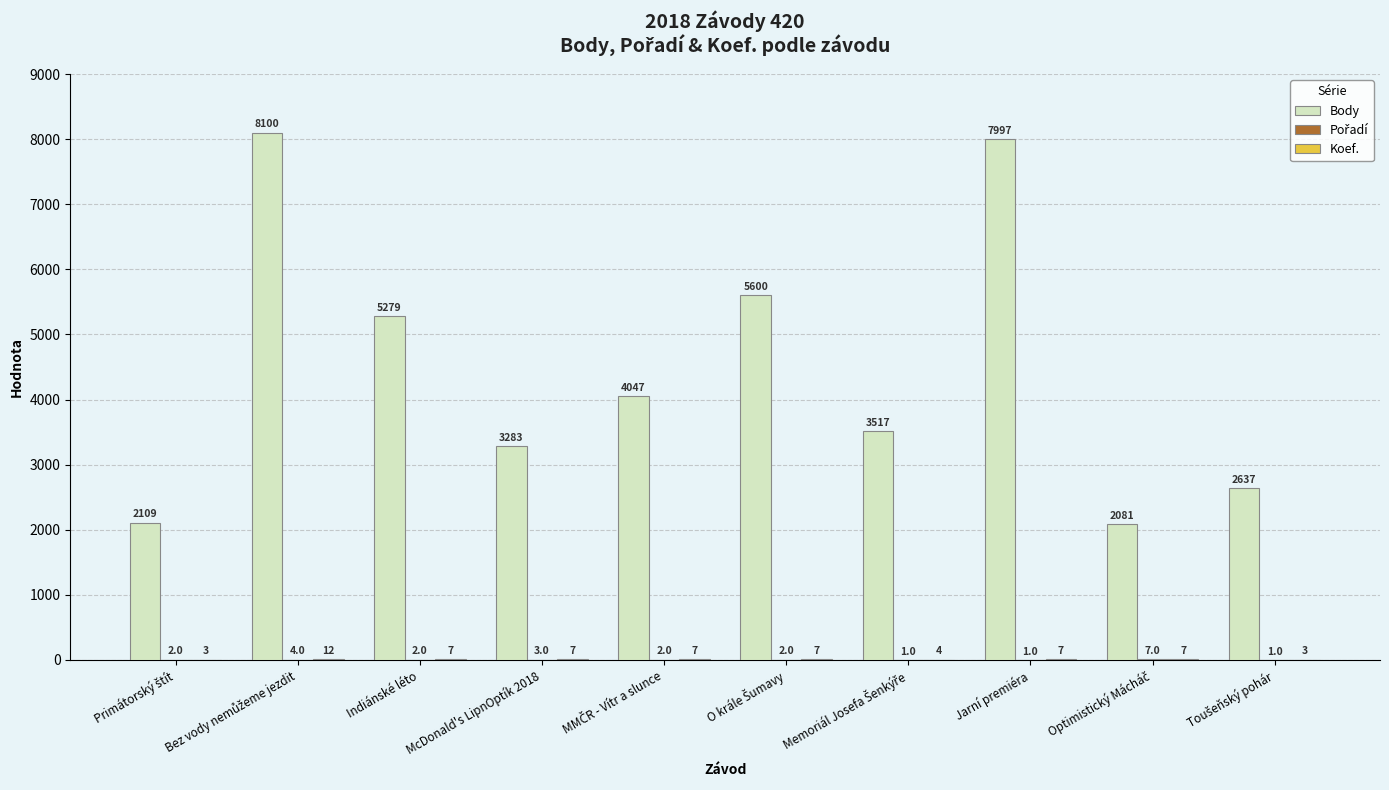

Count the number of data series in this chart.

3